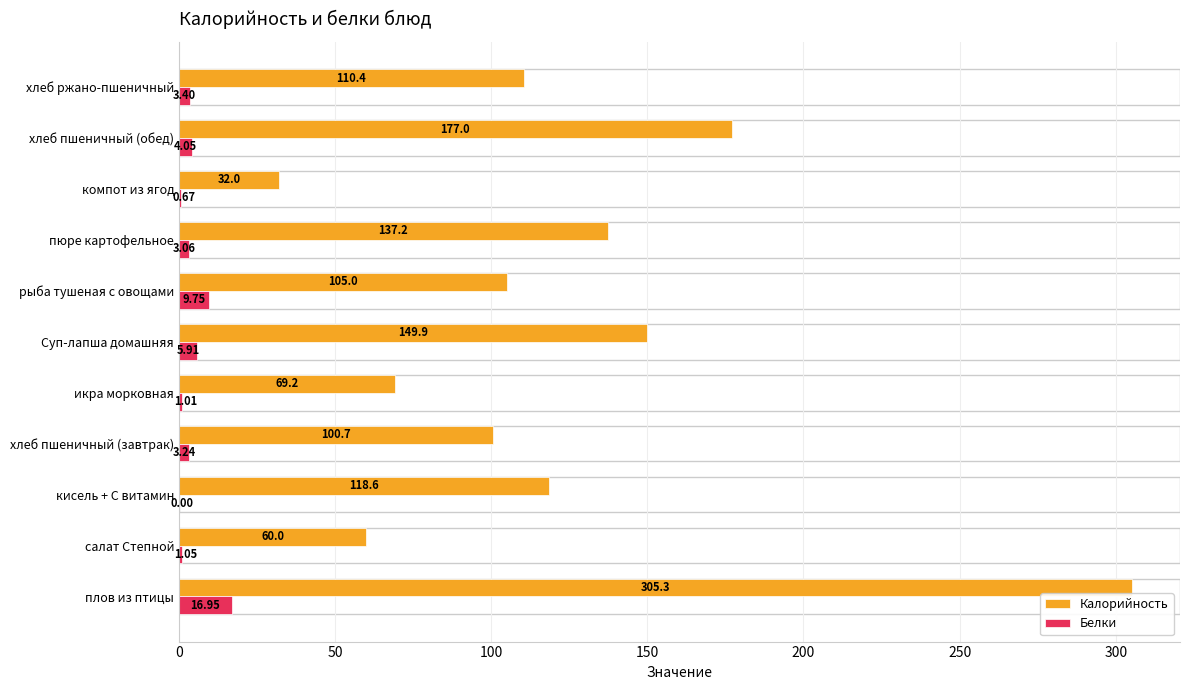

How many data points does each series have?

11